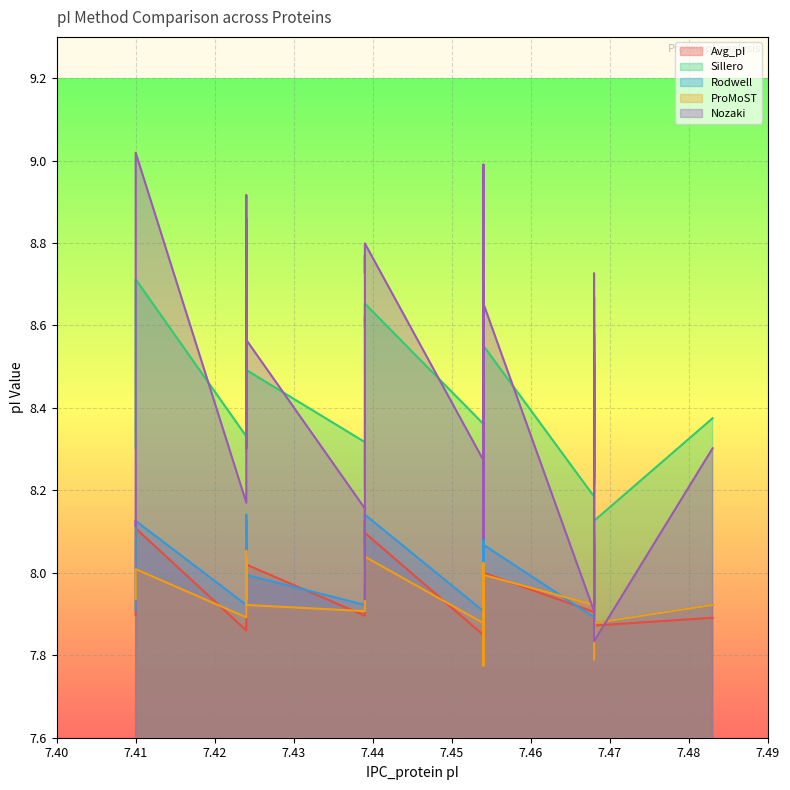

Rank the series at 7.439 from highest to lowest value.

Sillero, Nozaki, Rodwell, ProMoST, Avg_pI